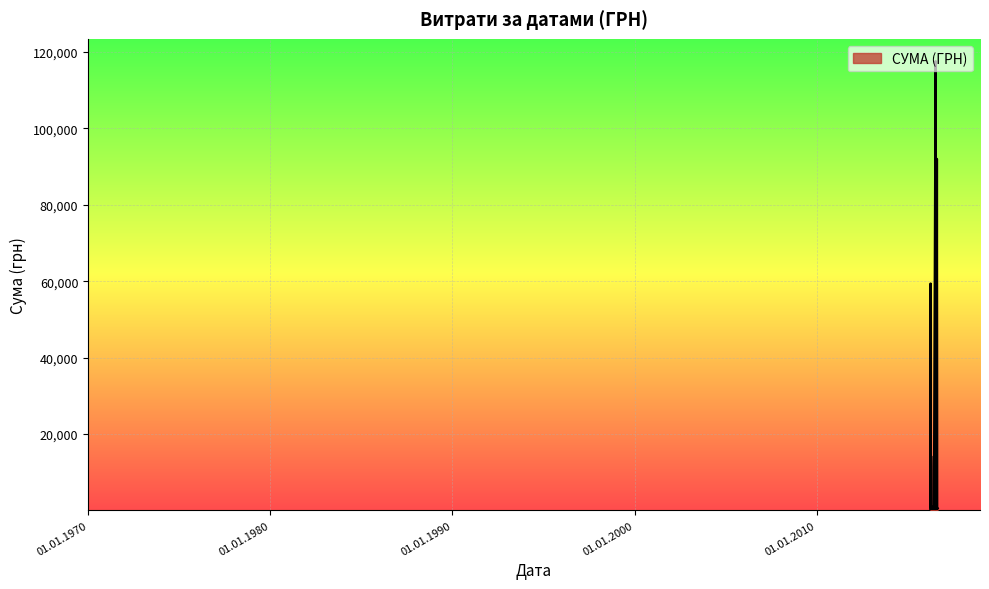

What is the maximum value shown in the chart?

117568.8